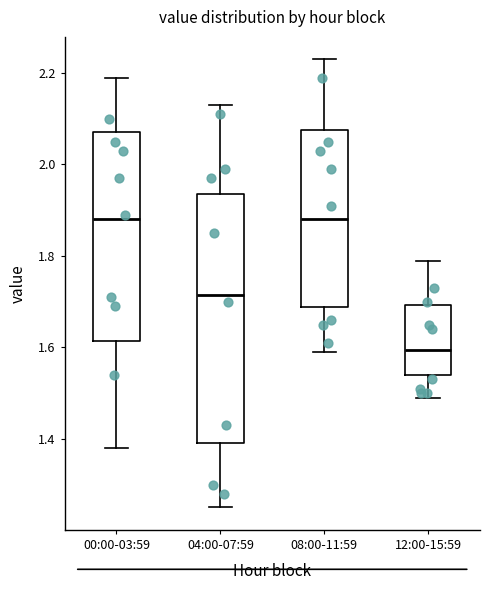

Where is the upper edge of the box for 00:00-03:59 on the y-axis? The values are not printed on the chart, so give them approximately, as read against the axis.

2.08